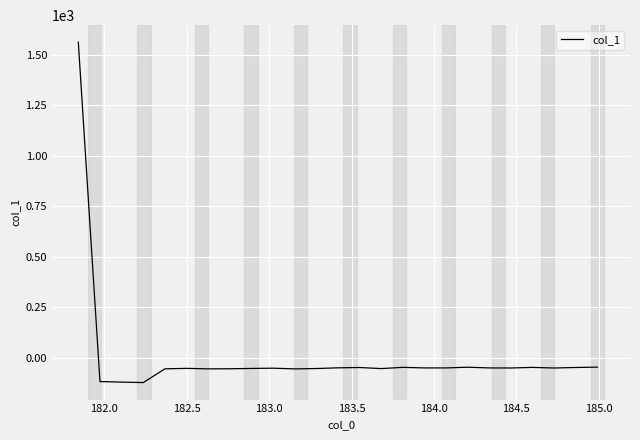

What is the minimum value shown in the chart?

-123.3